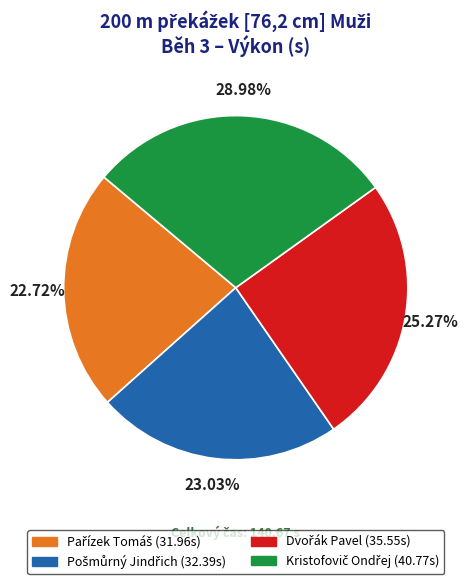

Is there a majority slice in this chart?

No